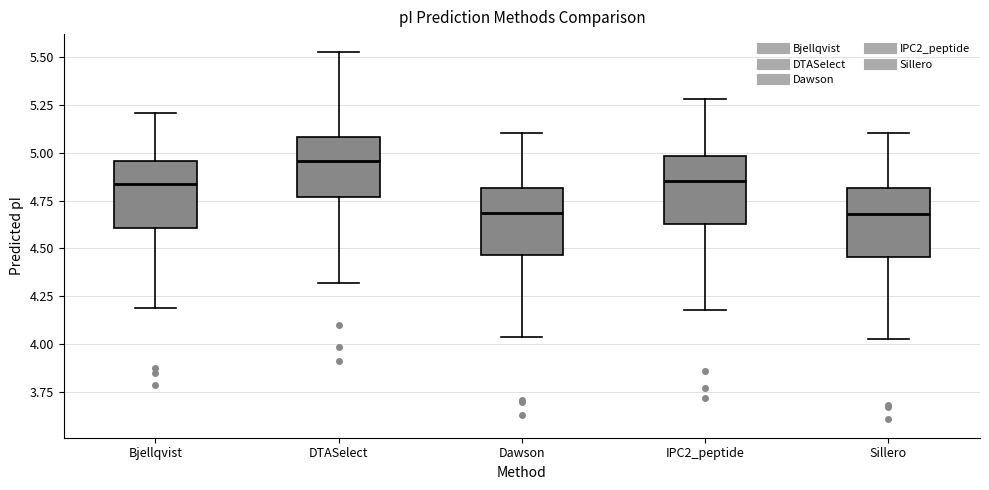

Reading left to right, transcribe this box plot: for each box, give where its median line is, the range the box spans, and where its two whiskers end, as read against the y-axis. The values are not printed on the chart, so give them approximately, as read against the axis.

Bjellqvist: median 4.85, box 4.60 to 4.95, whiskers 4.20 to 5.20
DTASelect: median 4.95, box 4.75 to 5.10, whiskers 4.30 to 5.55
Dawson: median 4.70, box 4.45 to 4.80, whiskers 4.05 to 5.10
IPC2_peptide: median 4.85, box 4.65 to 5.00, whiskers 4.20 to 5.30
Sillero: median 4.70, box 4.45 to 4.80, whiskers 4.00 to 5.10